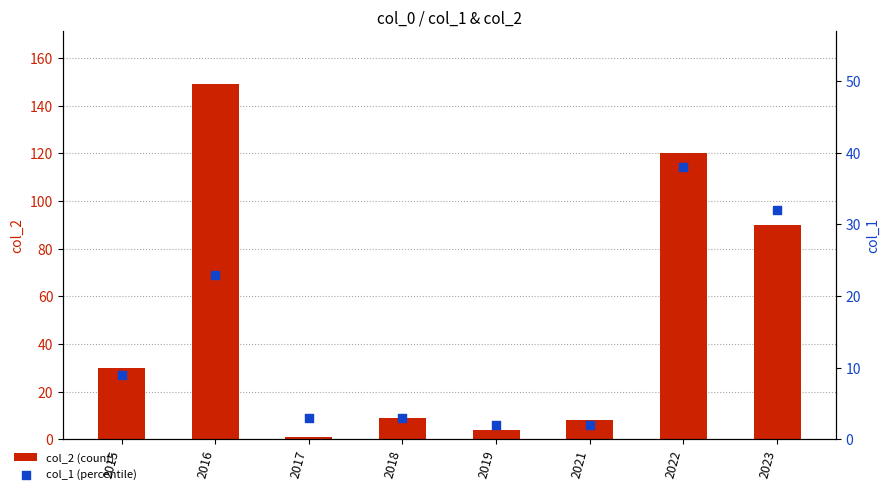

Is the value of col_1 (percentile) at 2017 greater than the value of col_2 (count) at 2019?

No